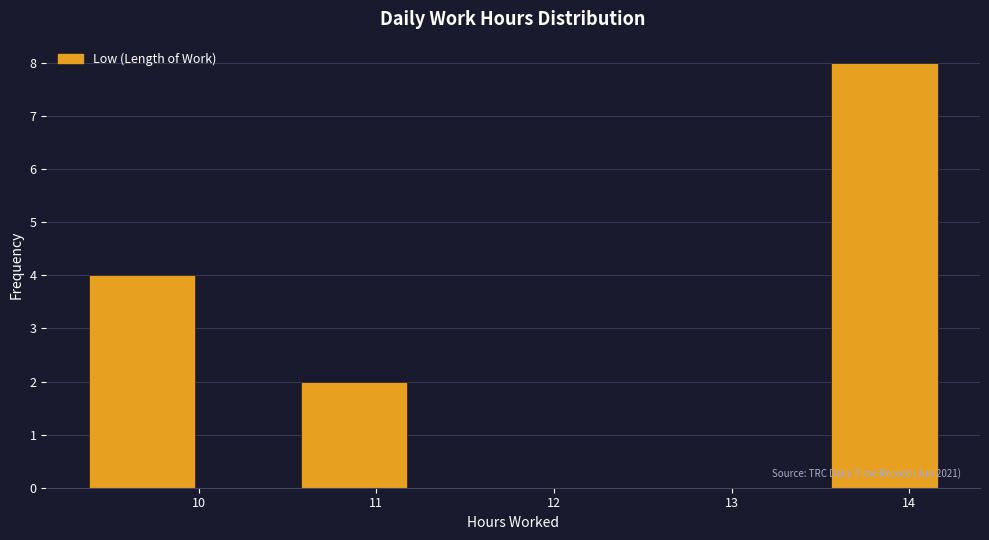

Over which range of the x-axis is the bar tallest?

13.6 to 14.2